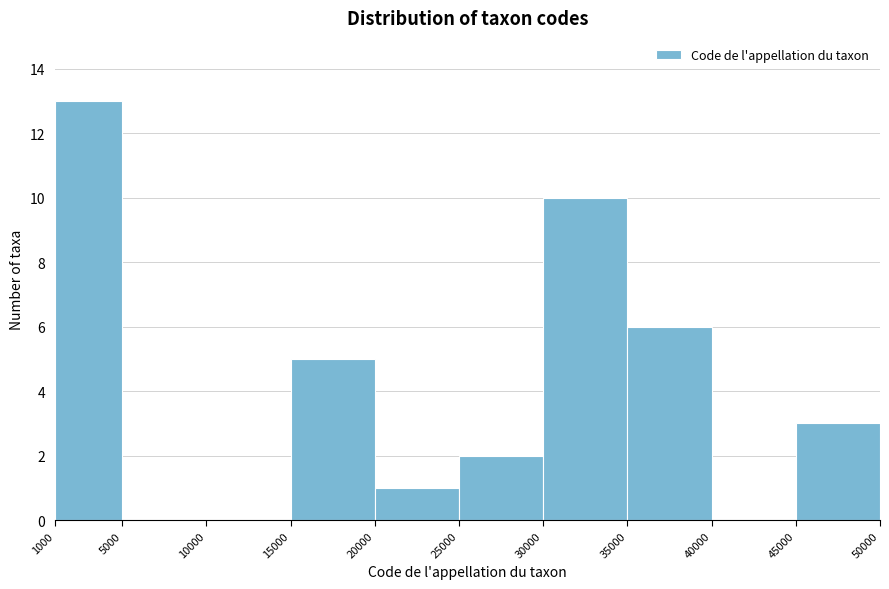

Reading left to right, transcribe this chart: for each bar, give the range it covers on the x-axis and its height. The values are not printed on the chart, so give them approximately, as read against the axis.

1000 to 5000: 13
5000 to 10000: 0
10000 to 15000: 0
15000 to 20000: 5
20000 to 25000: 1
25000 to 30000: 2
30000 to 35000: 10
35000 to 40000: 6
40000 to 45000: 0
45000 to 50000: 3